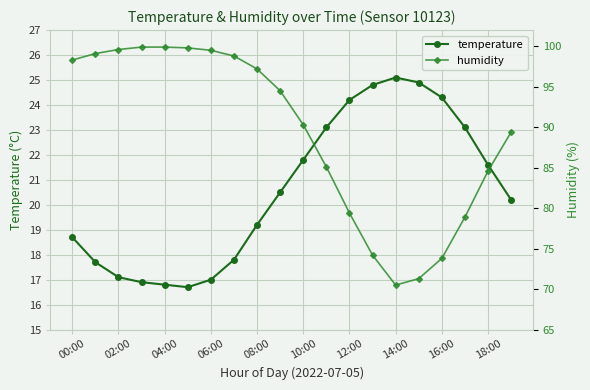

What are all the series names shown in the legend?

temperature, humidity